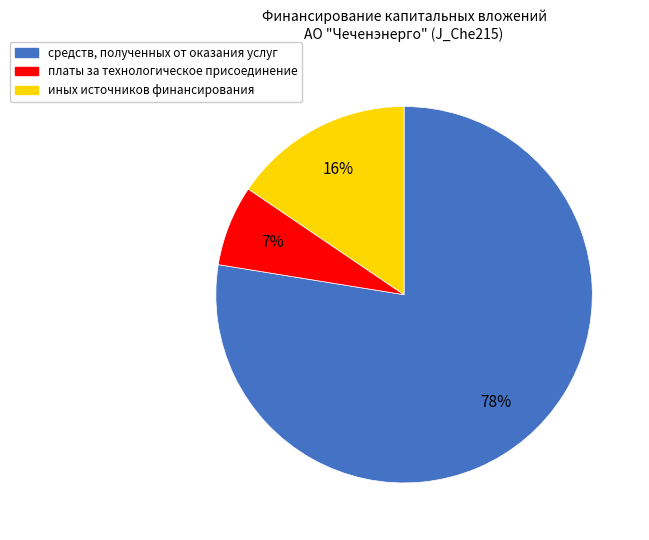

How many slices are in this pie chart?

3